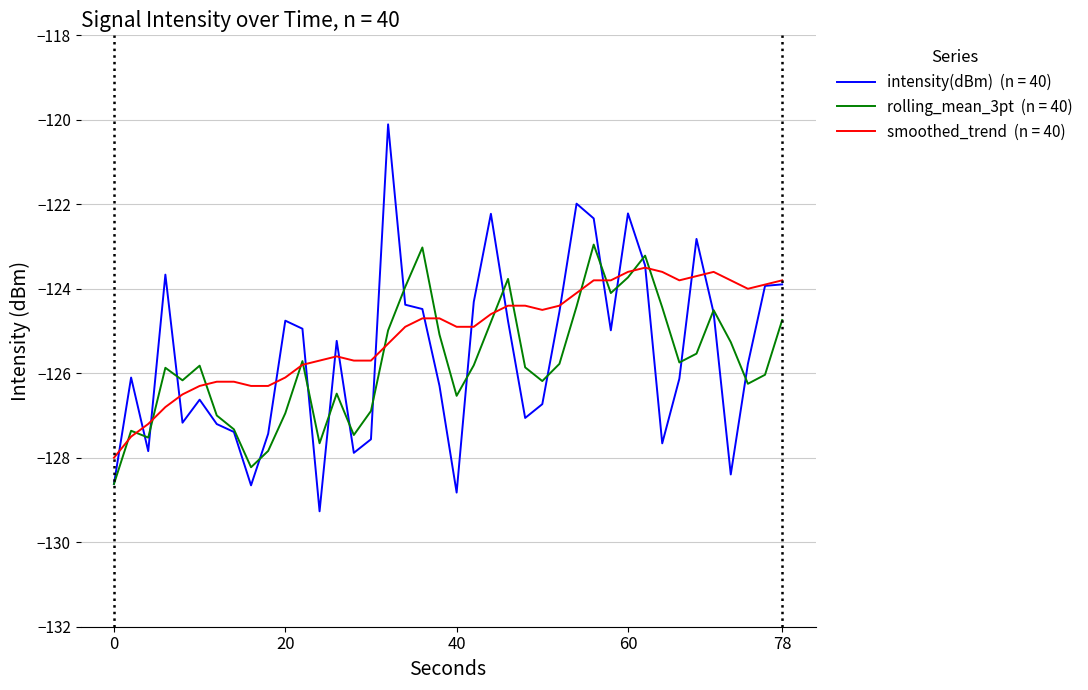

What is the maximum value shown in the chart?

-120.1